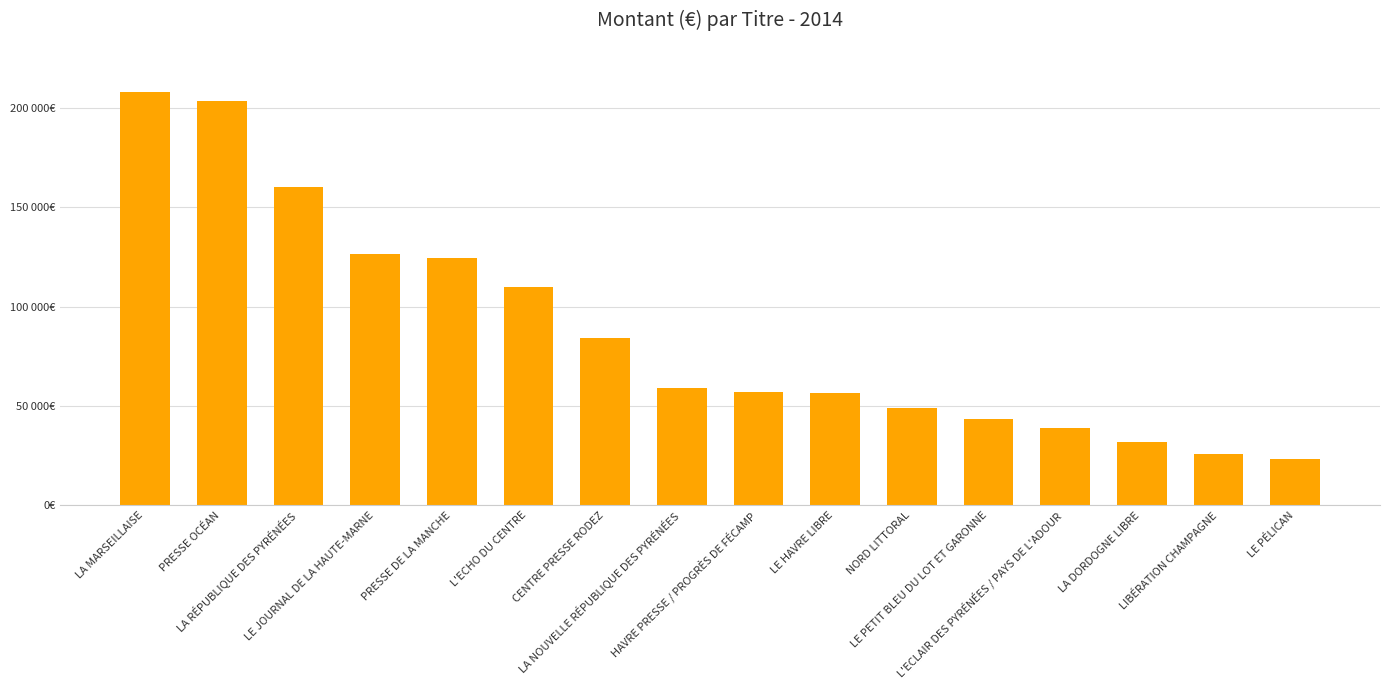

Rank the categories by value from lowest to highest.

LE PÉLICAN, LIBÉRATION CHAMPAGNE, LA DORDOGNE LIBRE, L'ECLAIR DES PYRÉNÉES / PAYS DE L'ADOUR, LE PETIT BLEU DU LOT ET GARONNE, NORD LITTORAL, LE HAVRE LIBRE, HAVRE PRESSE / PROGRÈS DE FÉCAMP, LA NOUVELLE RÉPUBLIQUE DES PYRÉNÉES, CENTRE PRESSE RODEZ, L'ECHO DU CENTRE, PRESSE DE LA MANCHE, LE JOURNAL DE LA HAUTE-MARNE, LA RÉPUBLIQUE DES PYRÉNÉES, PRESSE OCÉAN, LA MARSEILLAISE